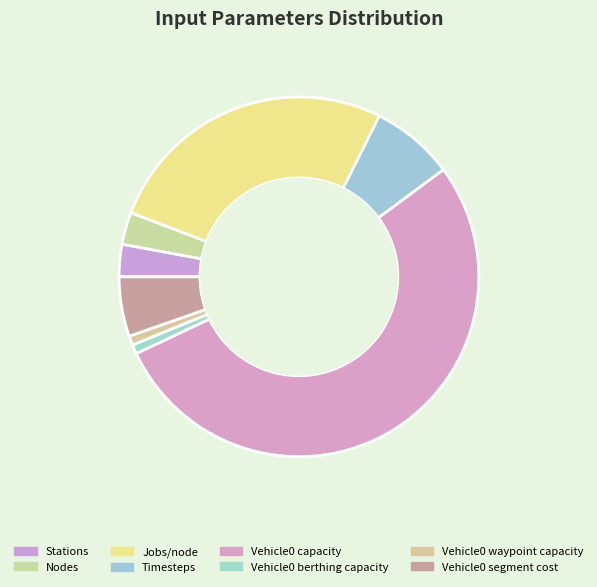

Which slice represents more than half of the pie?

Vehicle0 capacity